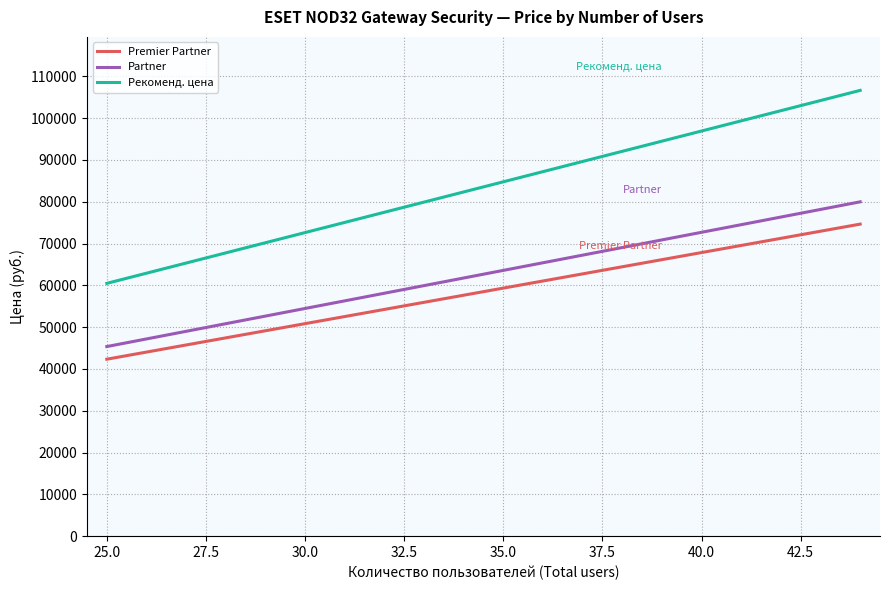

How many values in the Рекоменд. цена series are below 84780?

10